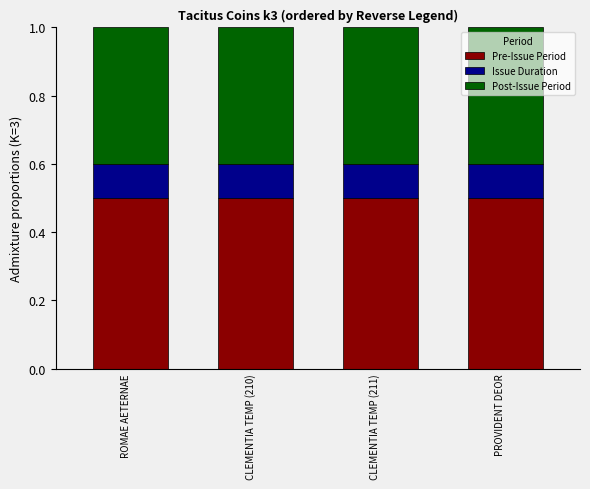

How many bars are there in total?

4